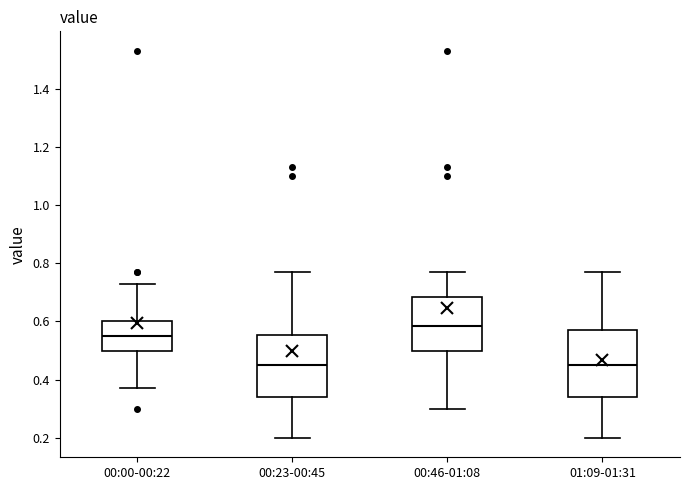

Which box has the highest median line?

00:46-01:08